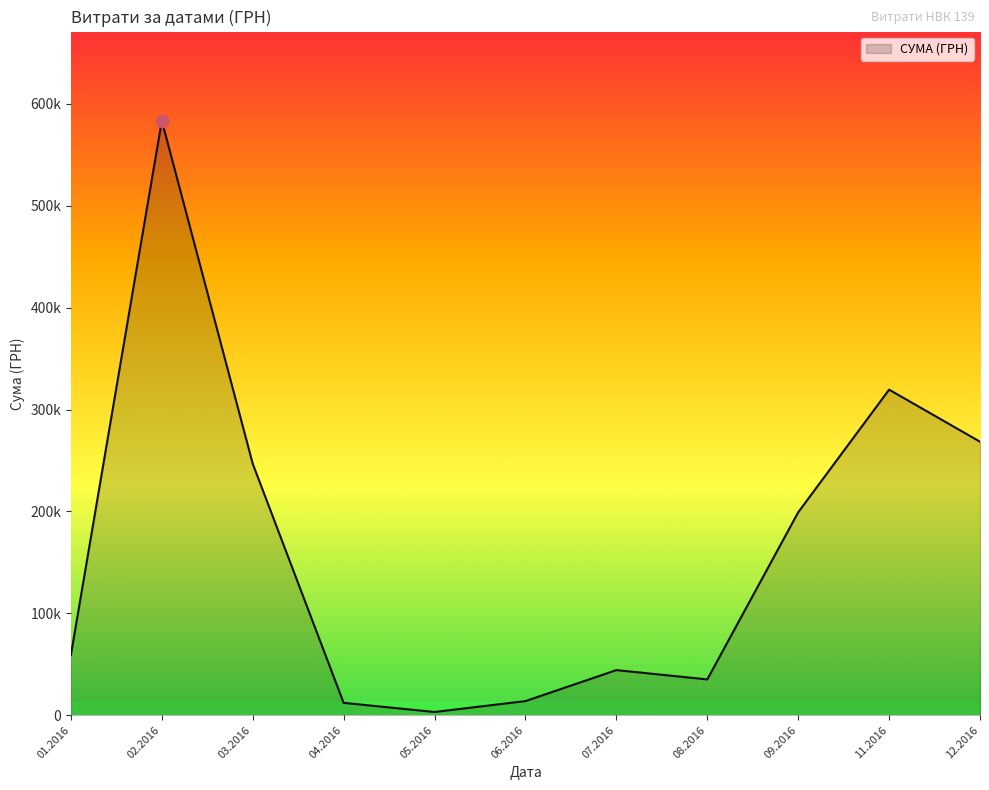

Is this an area chart (filled region under the line)?

Yes